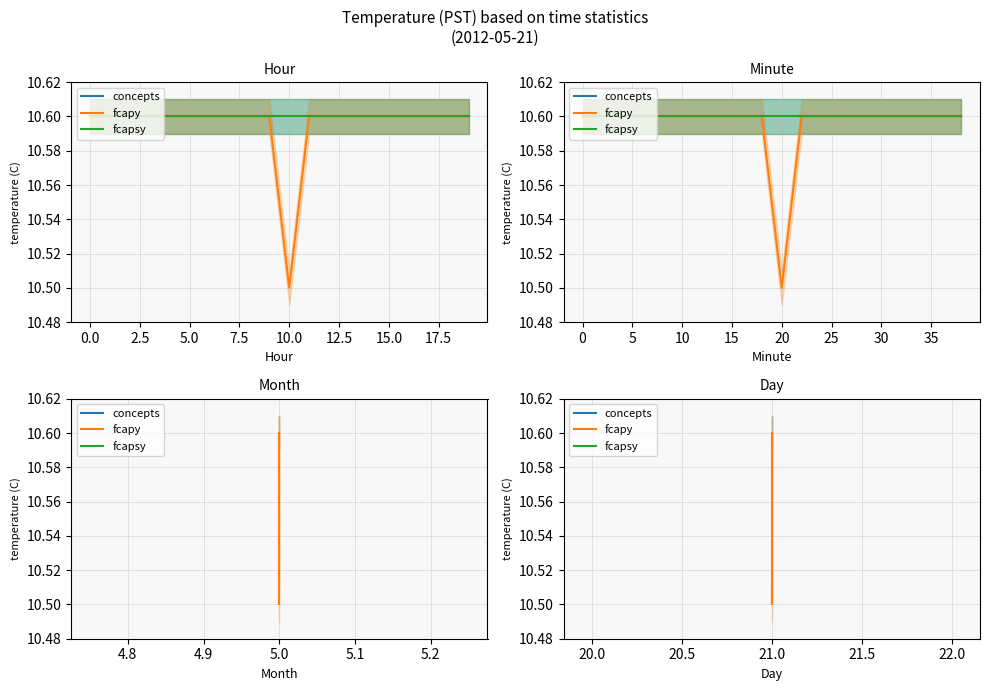

Is the value of concepts at 21.0 greater than the value of fcapy at 21.0?

No